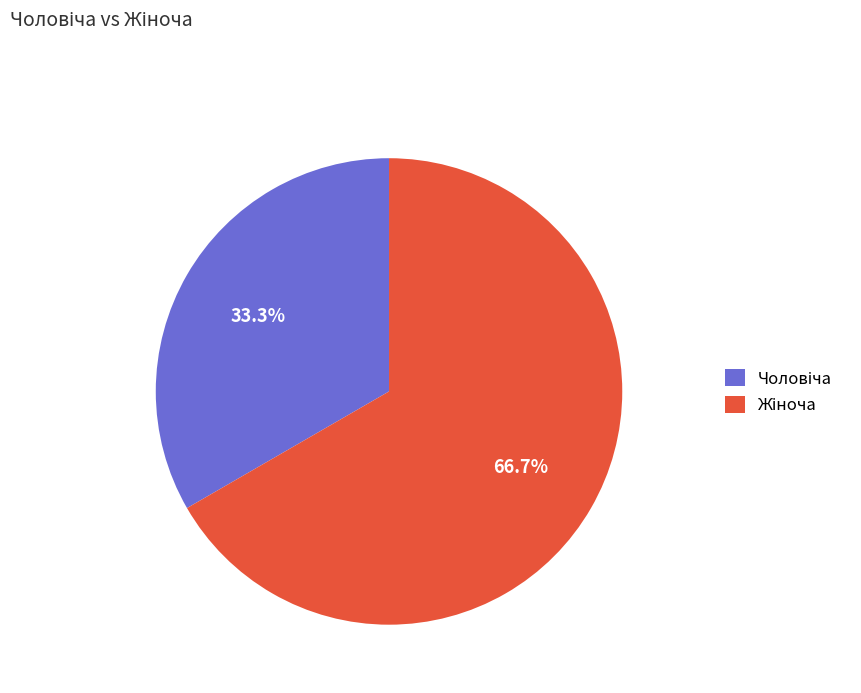

Does any single category account for the majority?

Yes